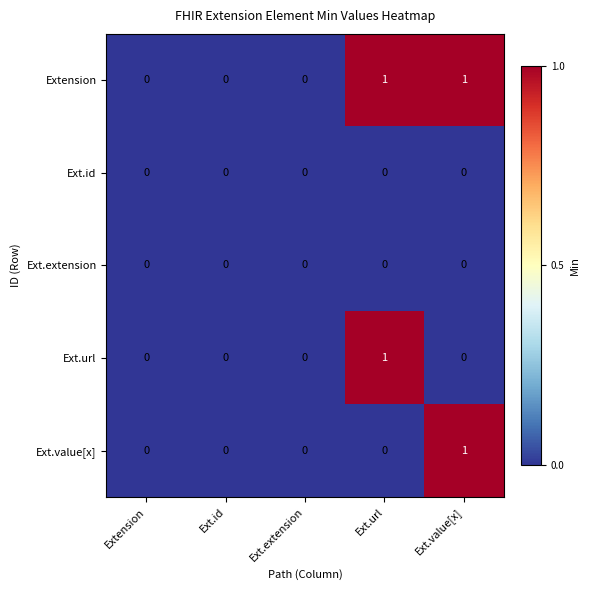

How many Ext.value[x] values are between 0 and 1?

5